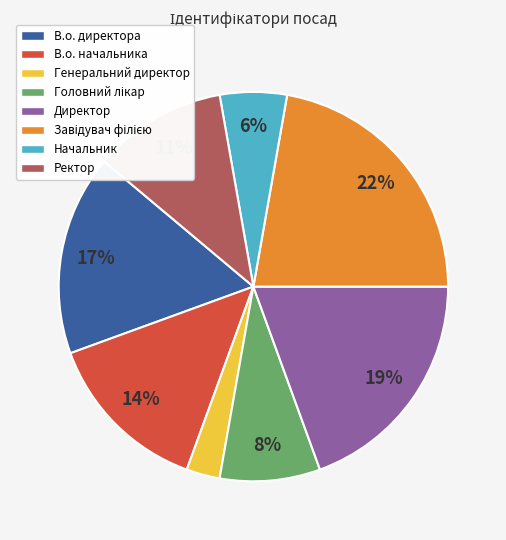

Combined, do Директор and Генеральний директор account for over 50%?

No